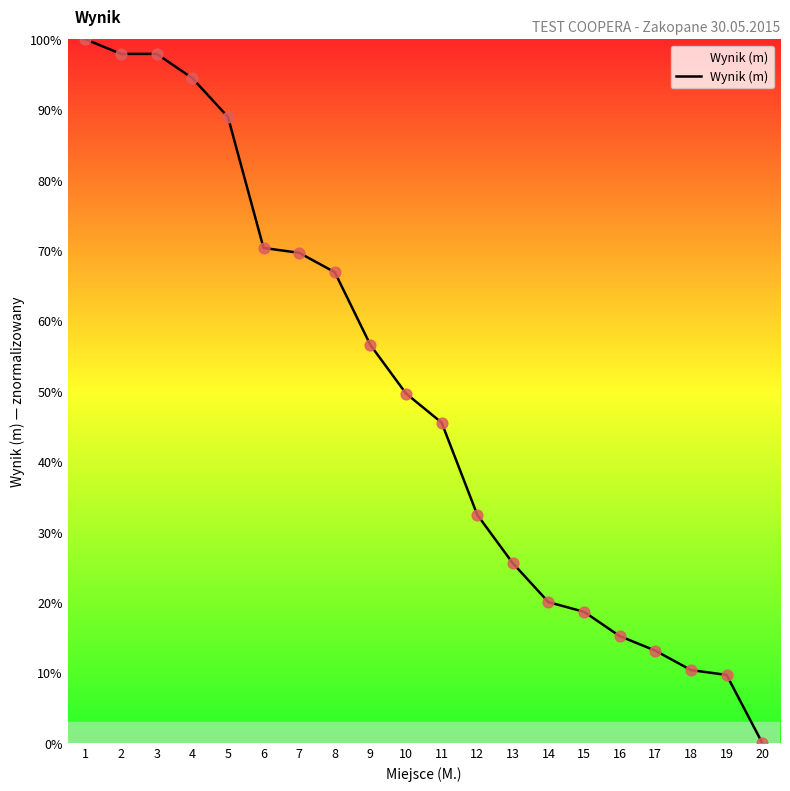

Which has a higher value, 16 or 2?

2